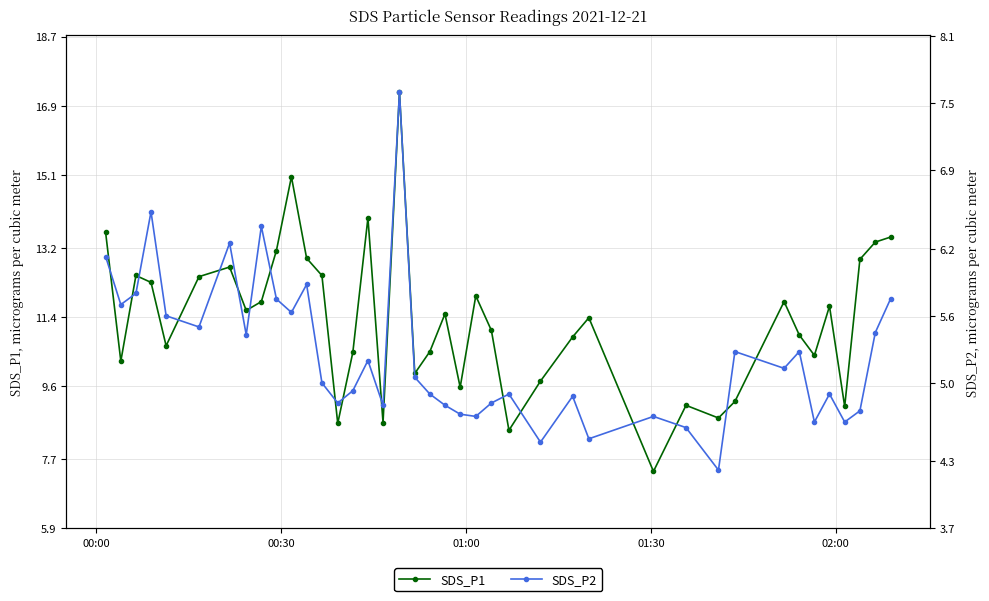

What is the minimum value for SDS_P1?

7.4